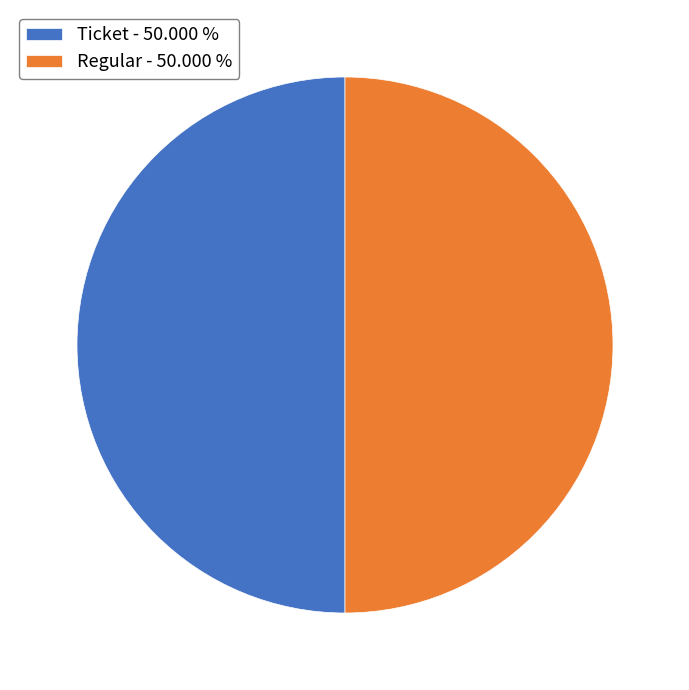

What is the ratio of the value at Ticket - 50.000 % to the value at Regular - 50.000 %?

1.0